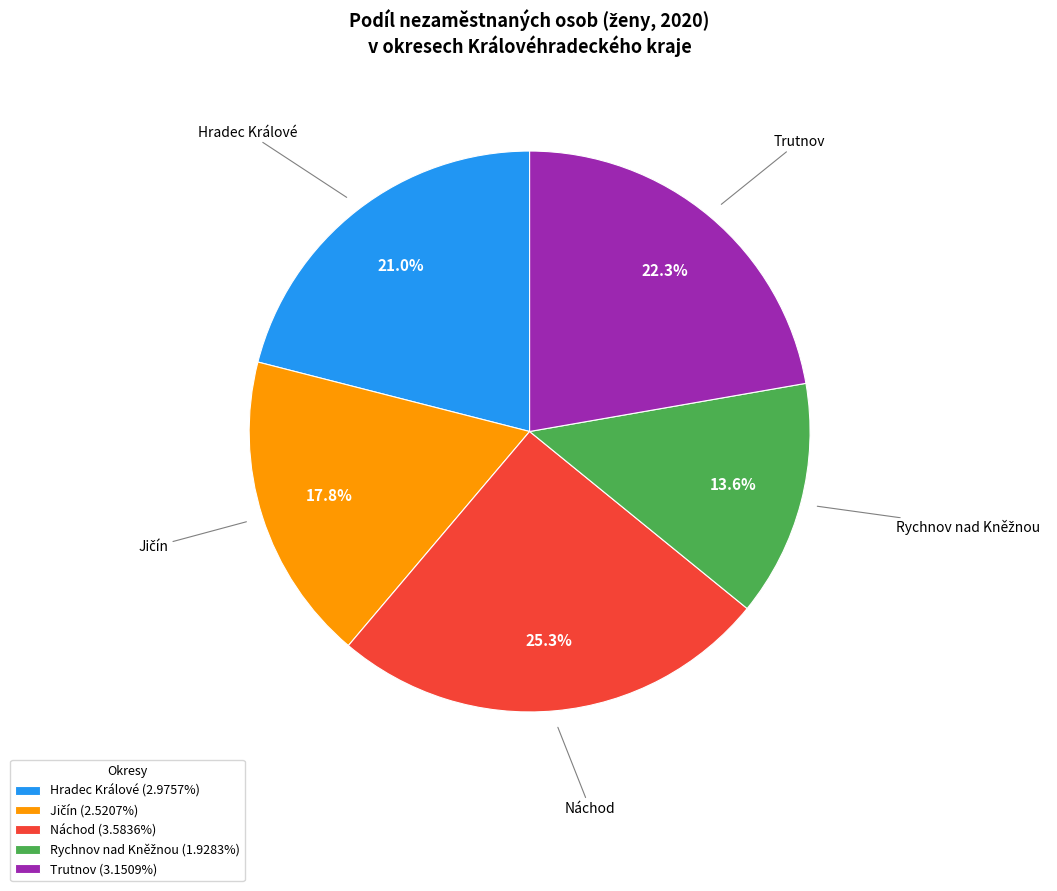

Count the number of slices in the pie.

5